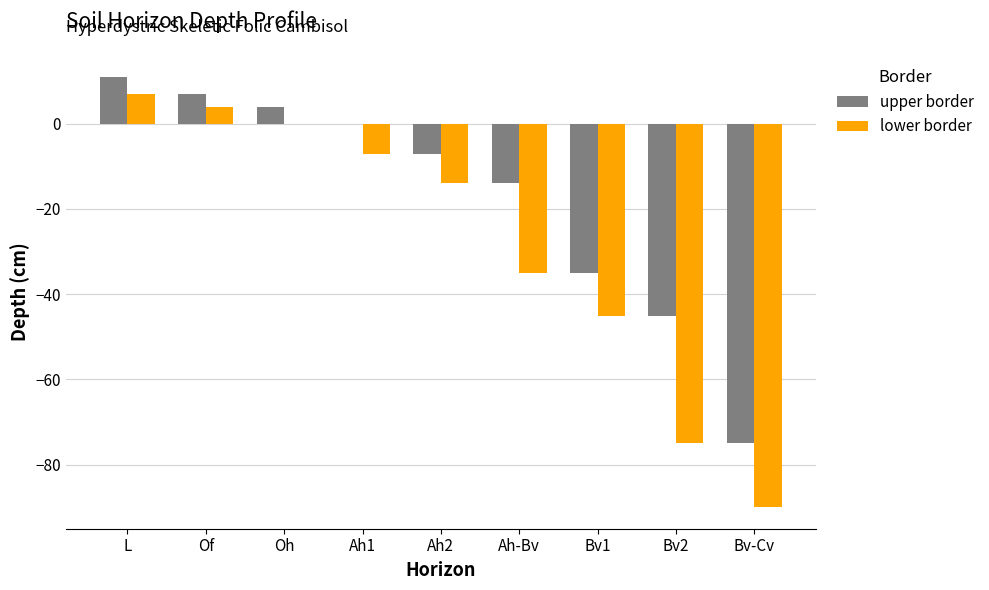

What is the maximum value shown in the chart?

11